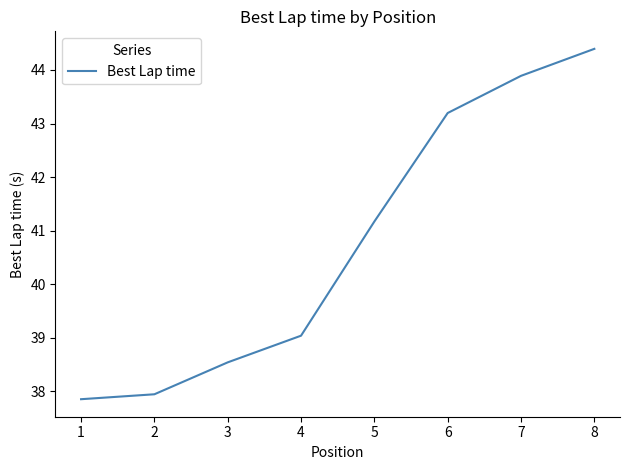

How many lines are shown in the chart?

1